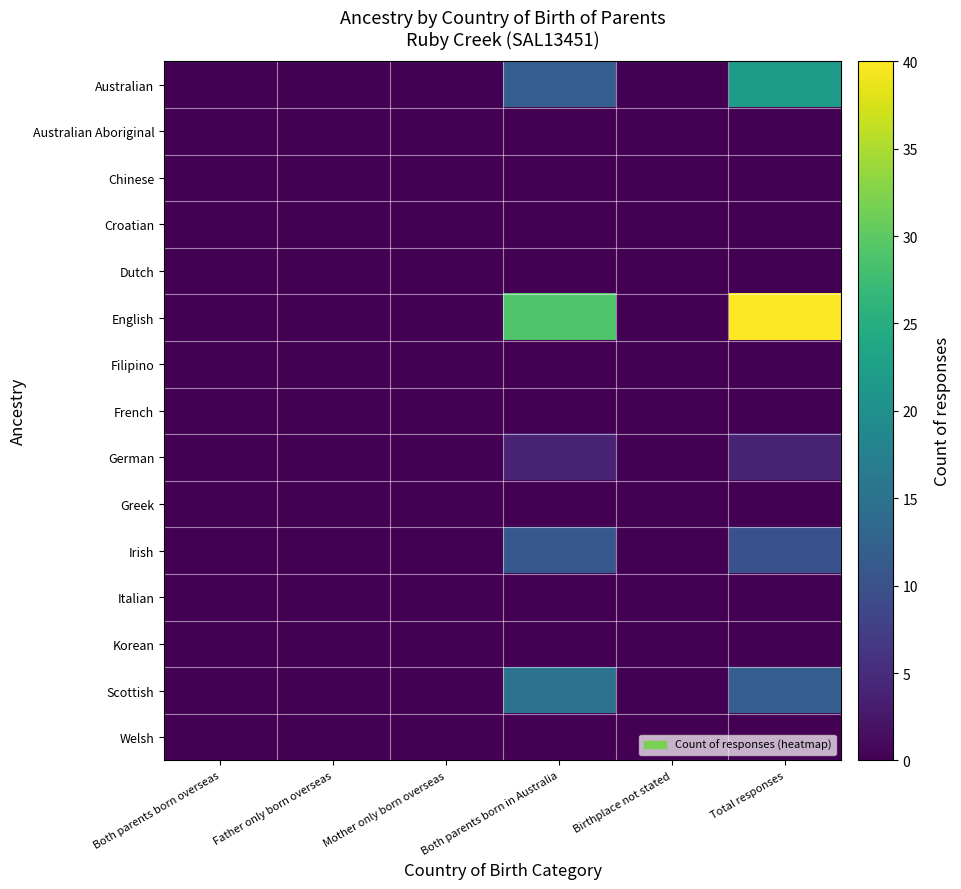

Which series has the largest total across all categories?

English